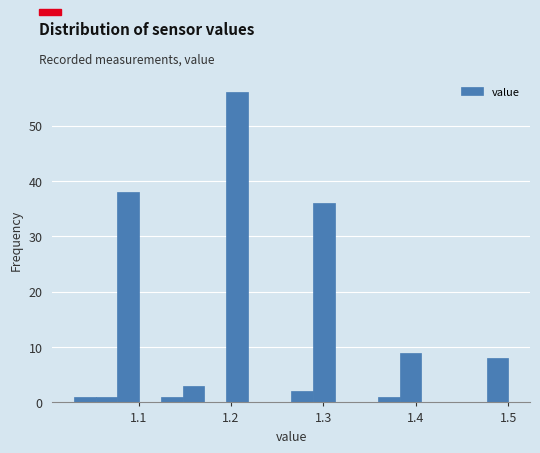

Read against the x-axis, roughly where is the centre of the tallest bar?

1.21